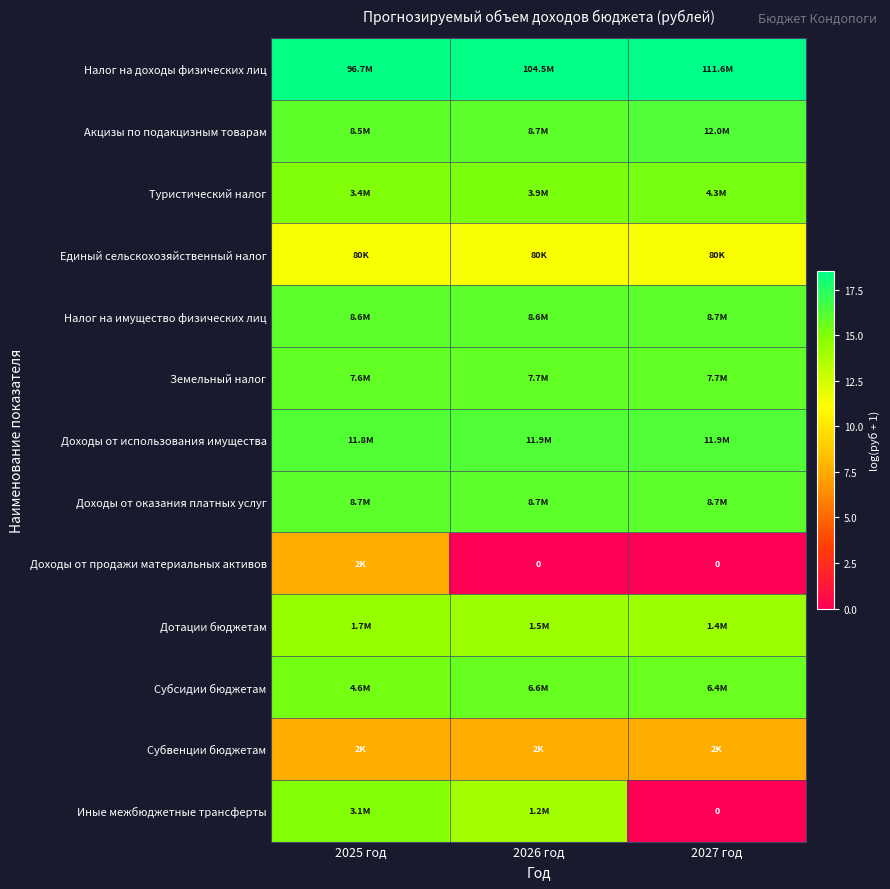

What is the spread (max minus min) of values at 2027 год?

18.5